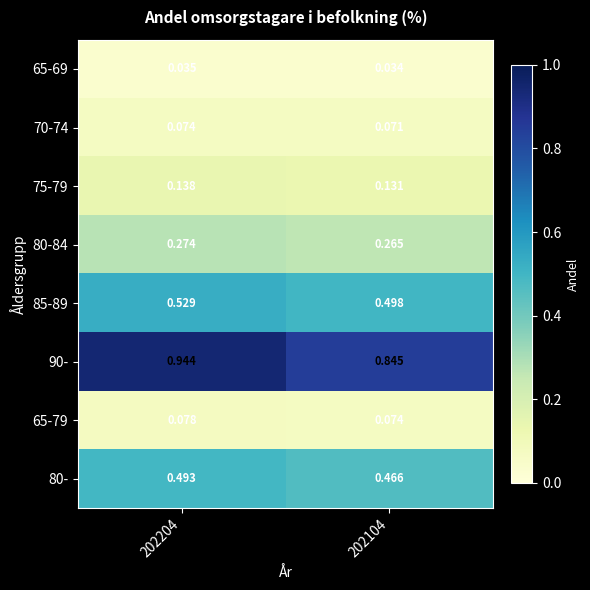

What is the total value across all series at 202104?

2.4